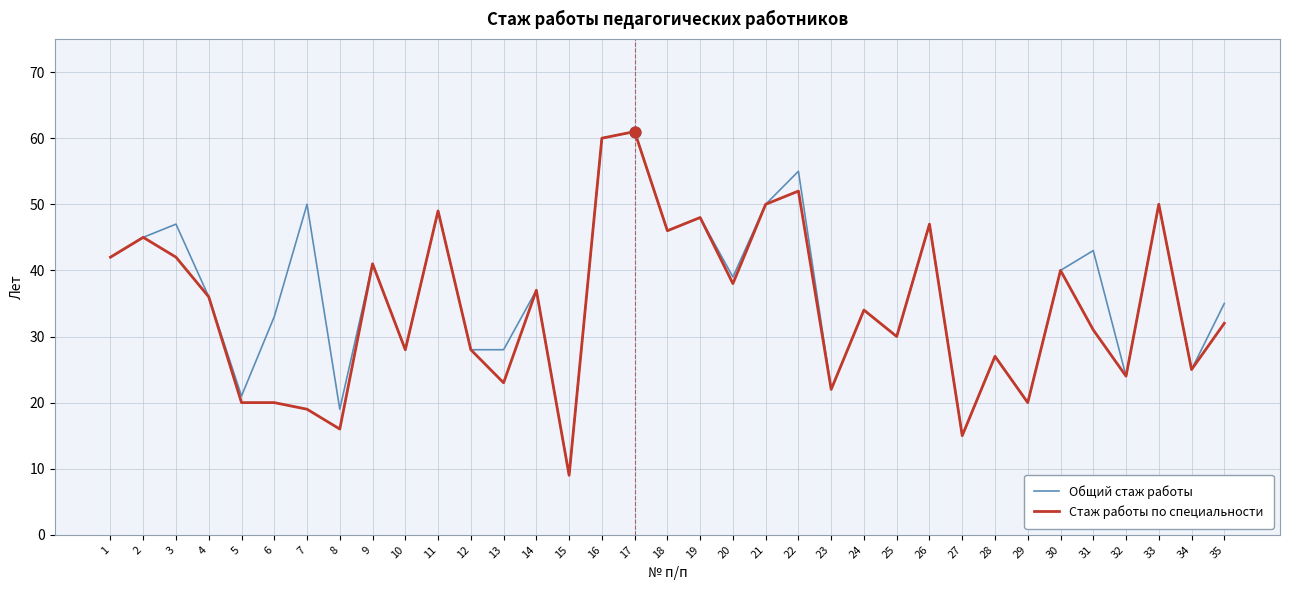

Which series has the largest total across all categories?

Общий стаж работы